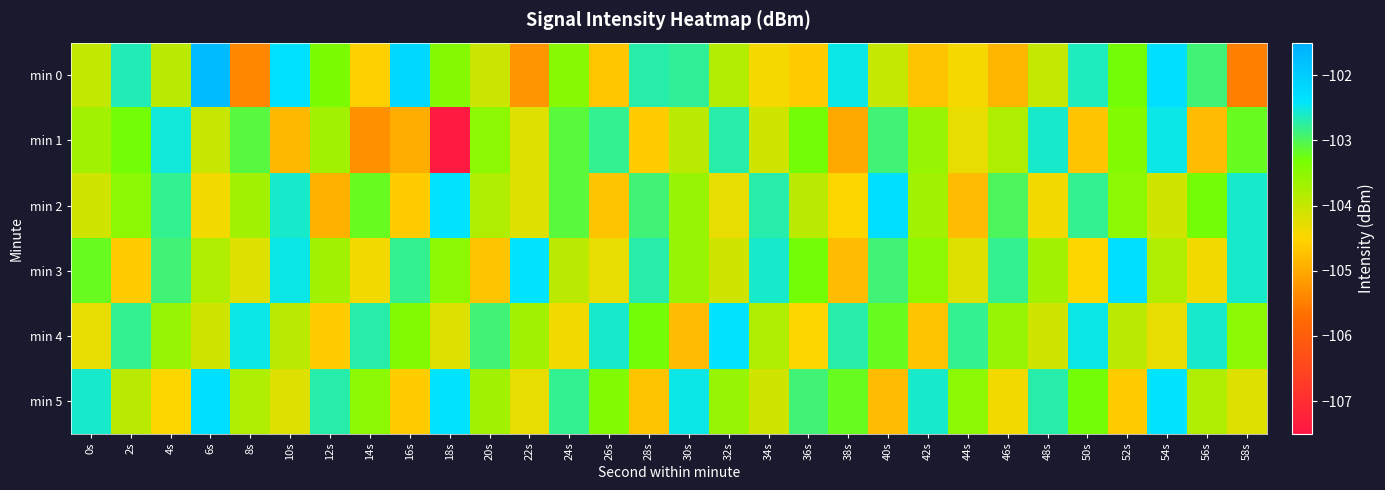

What is the spread (max minus min) of values at 42s?

2.1